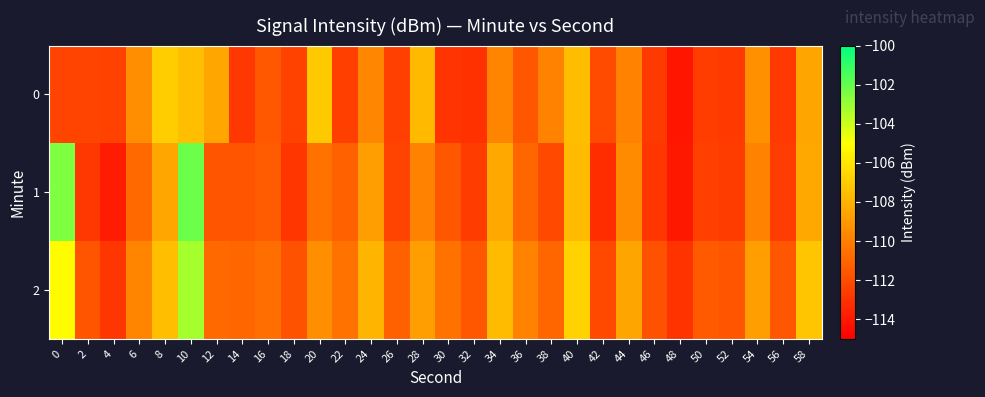

How many distinct data groups are displayed?

3